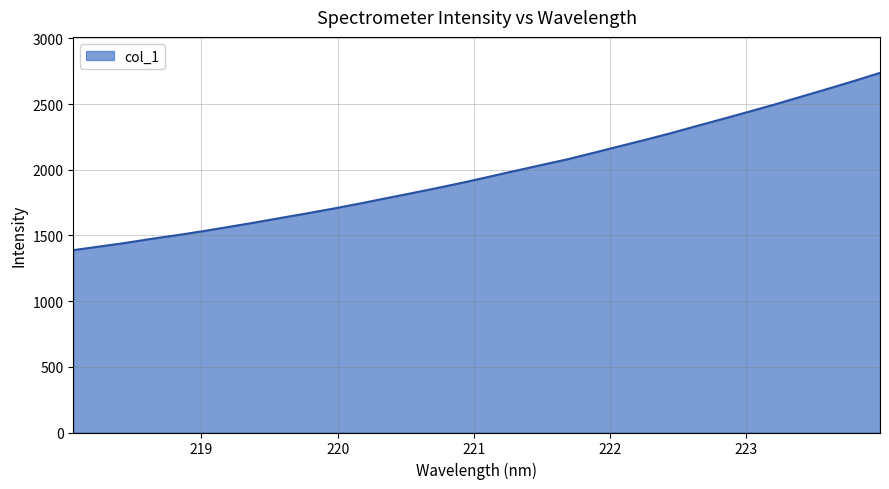

What is the greatest value displayed?

2737.4